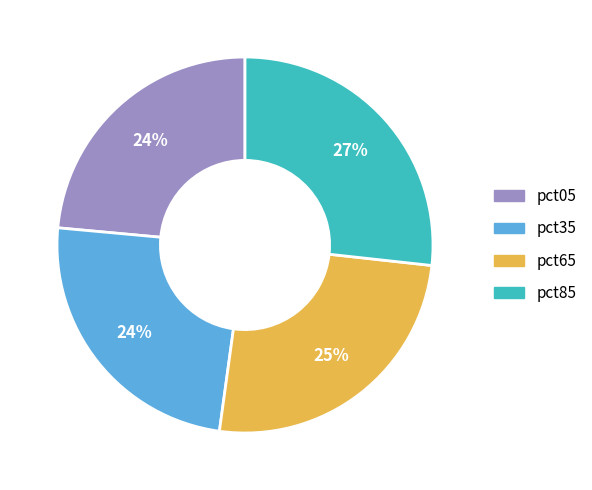

Is there a majority slice in this chart?

No